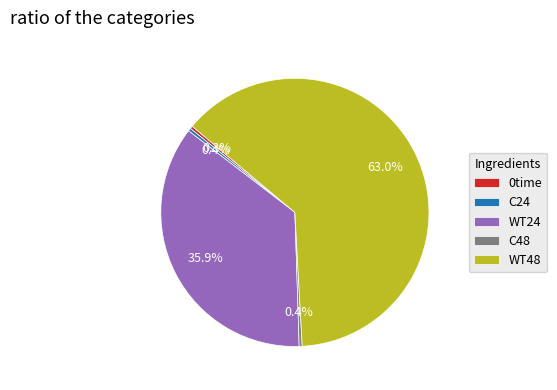

Which category has the biggest portion of the pie?

WT48